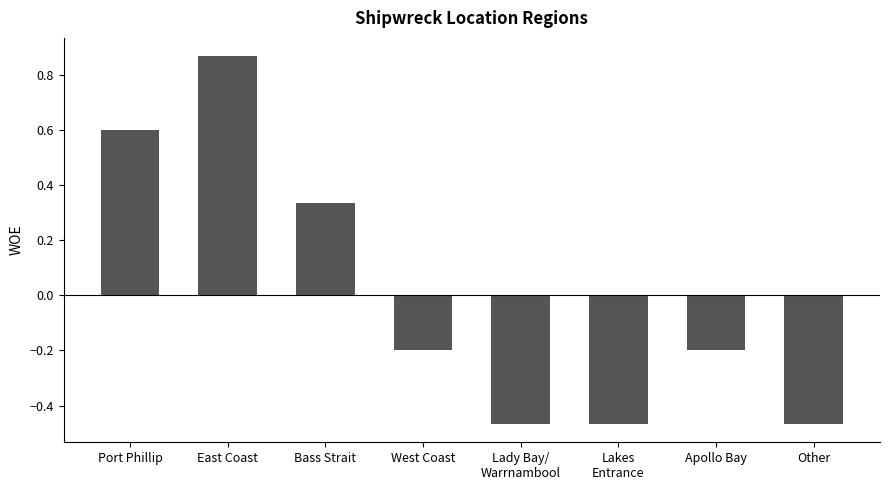

True or false: the data shows -0.3 at West Coast.

False